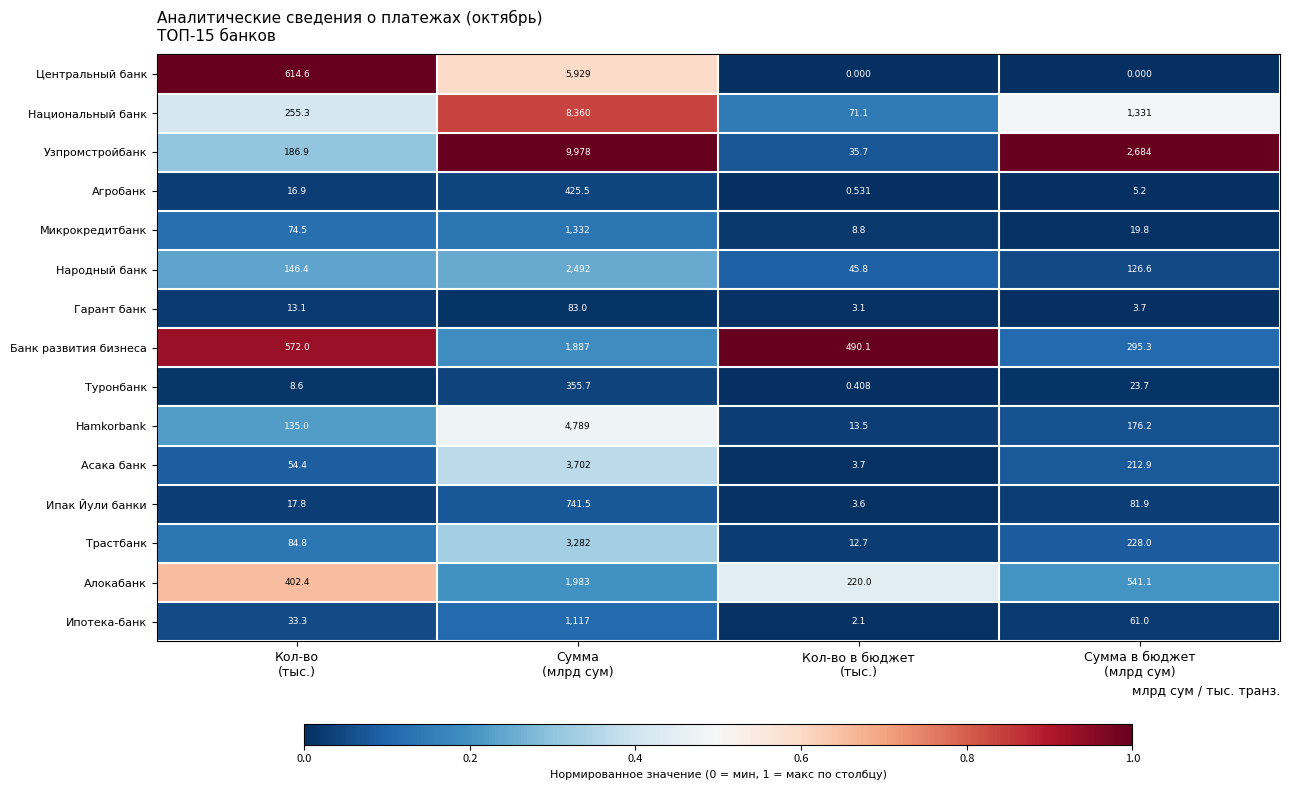

Which series has the widest spread of values?

Узпромстройбанк